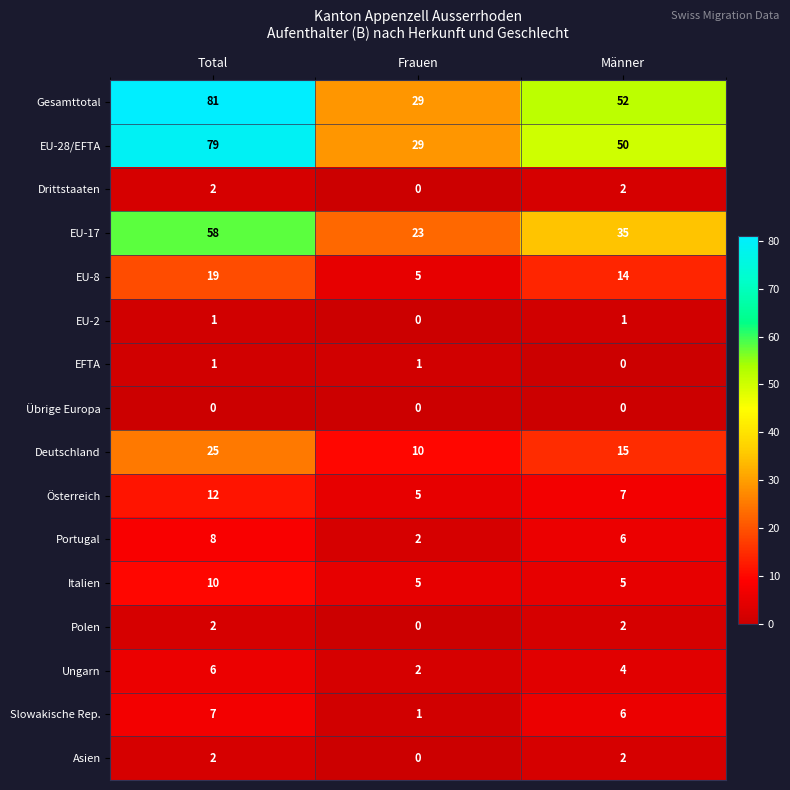

How many Polen values are between 0 and 2?

3